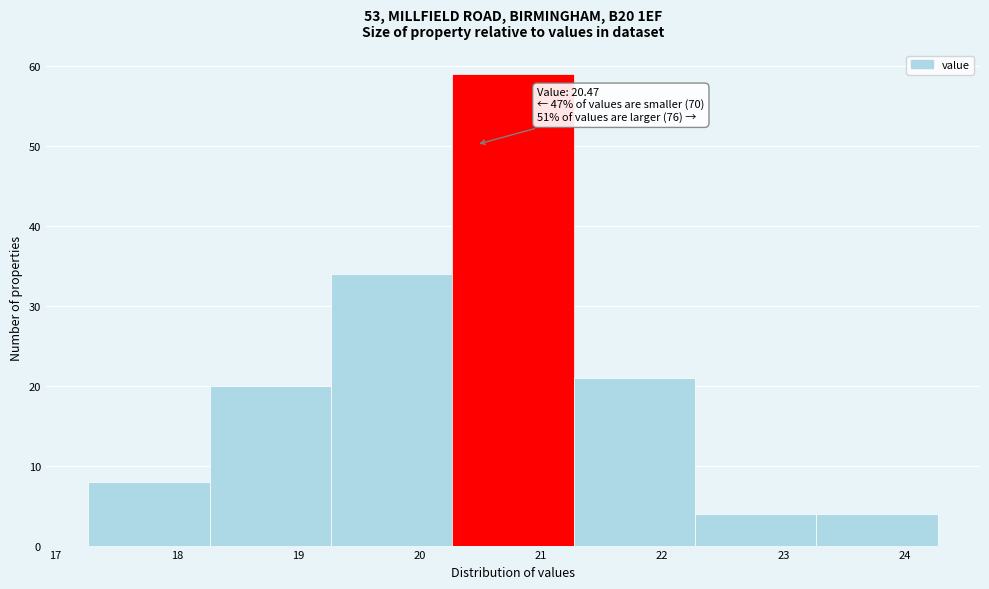

Over which range of the x-axis is the bar tallest?

20.27 to 21.27